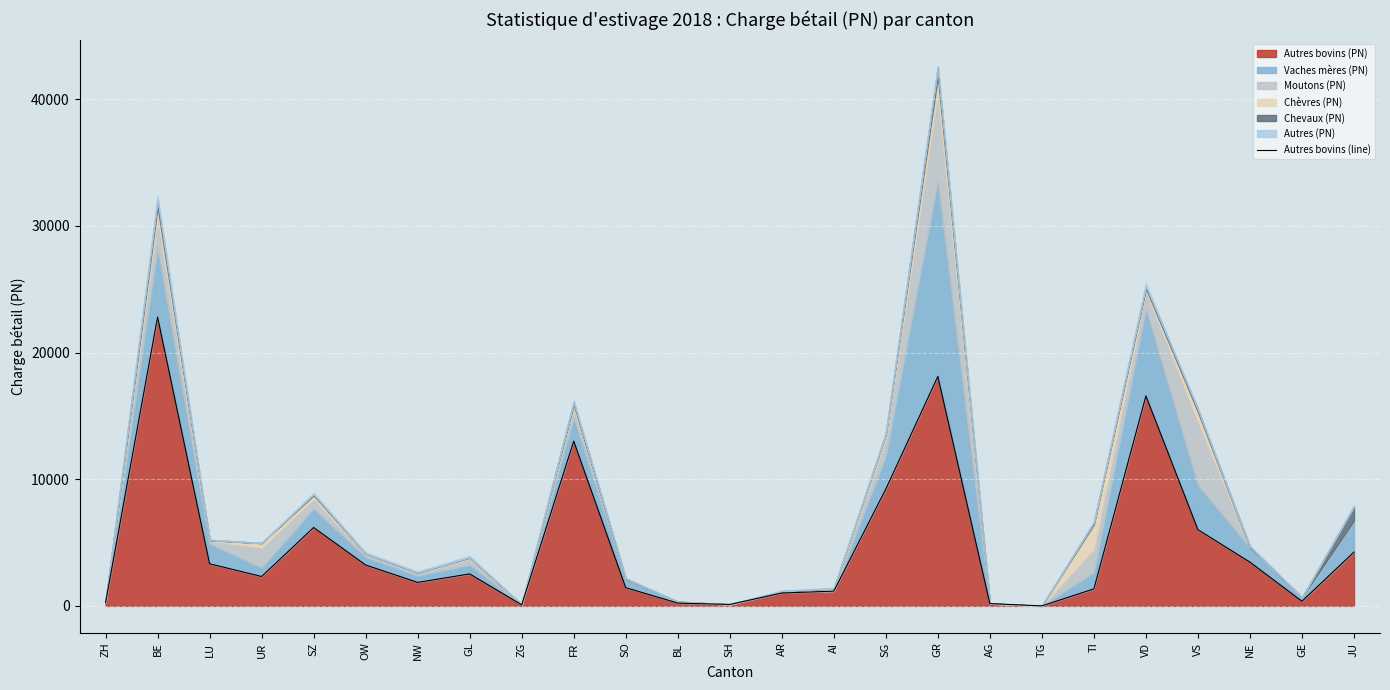

What is the sum of the values at TI and TG?

1342